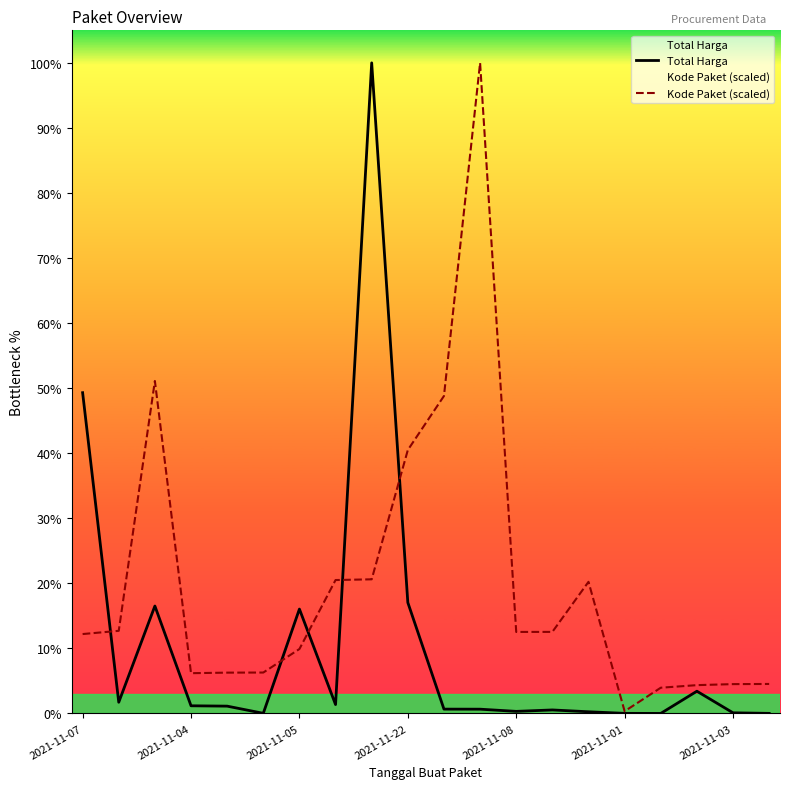

How many data points in Kode Paket (scaled) are less than 362301859?

10